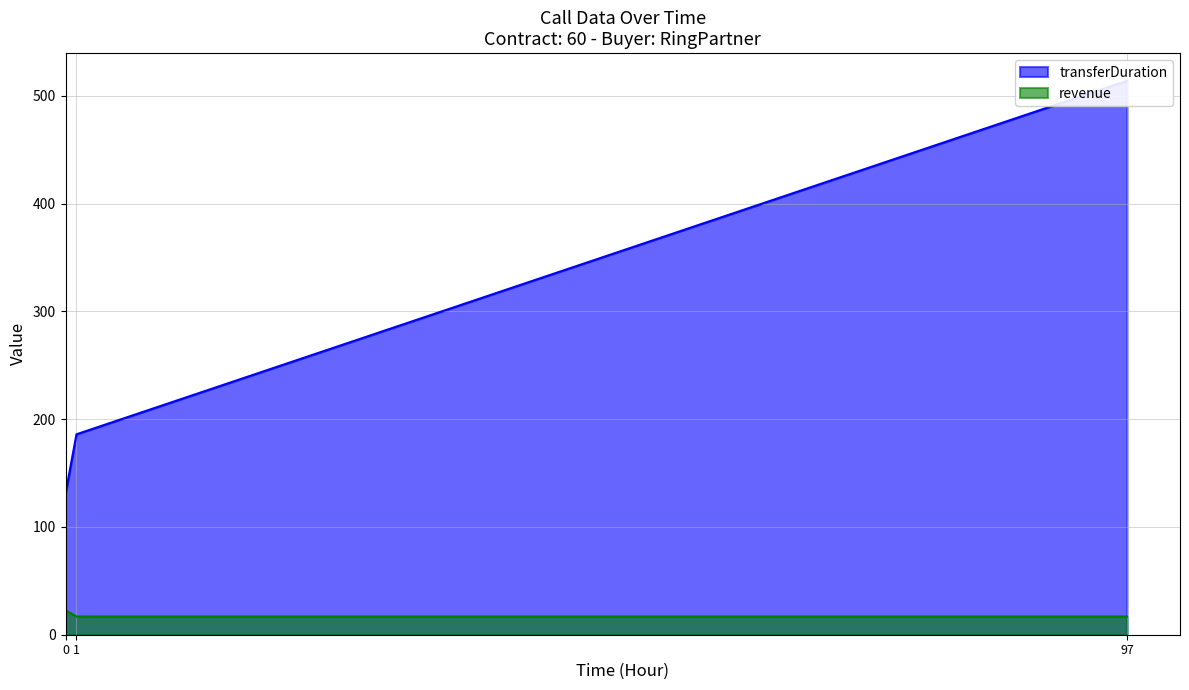

The value of revenue at 1 is 16.9. True or false?

True